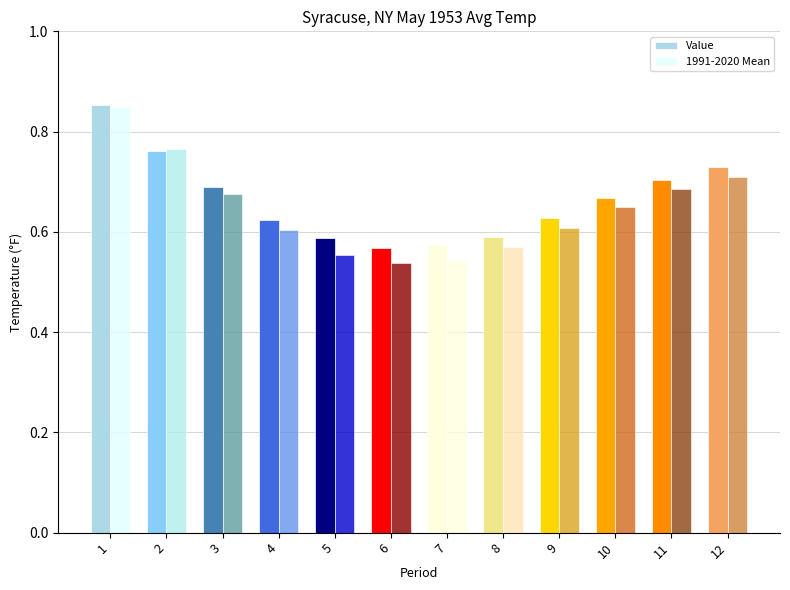

How many bars are there in each group?

2